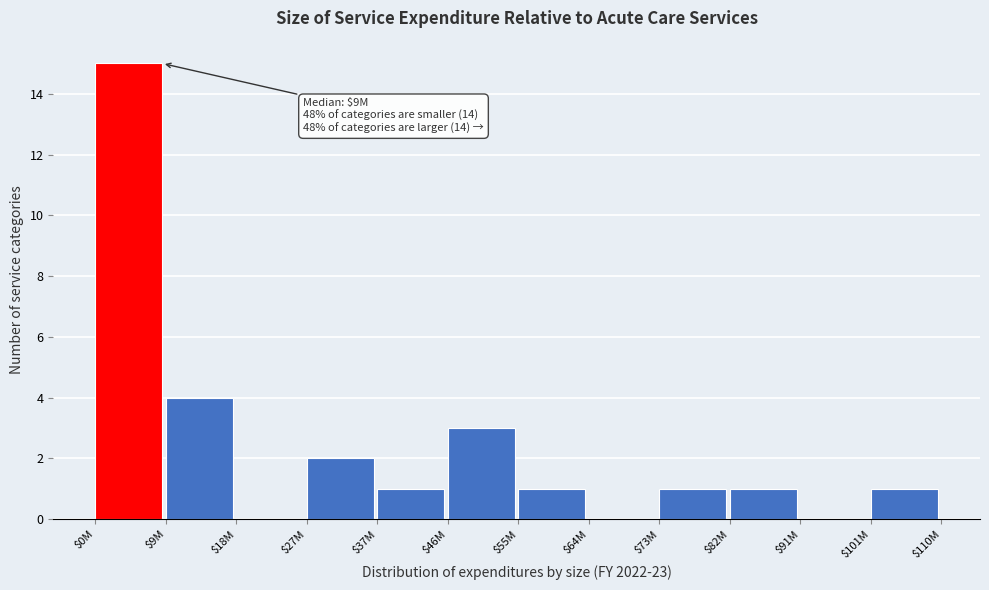

At which label is the value closest to 7?

$9M